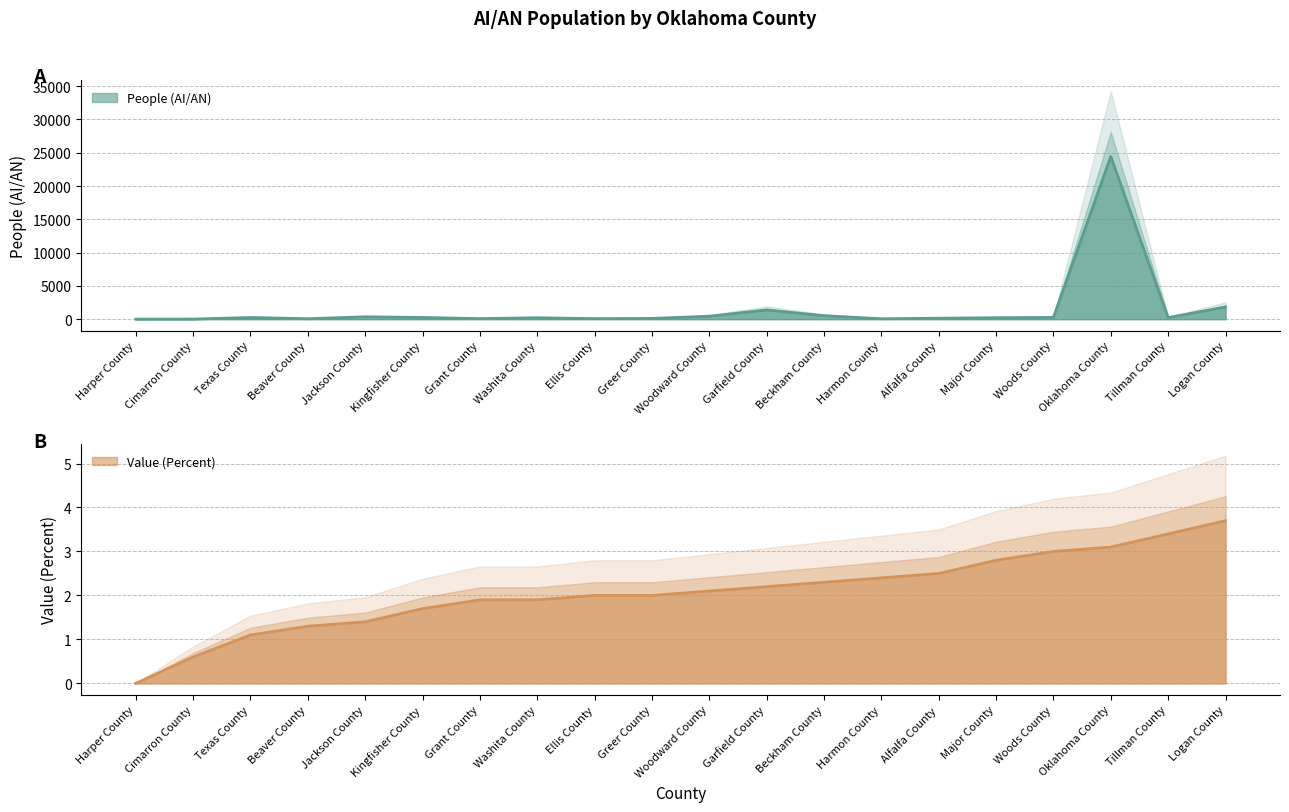

At which category does the chart reach its peak across all series?

Oklahoma County